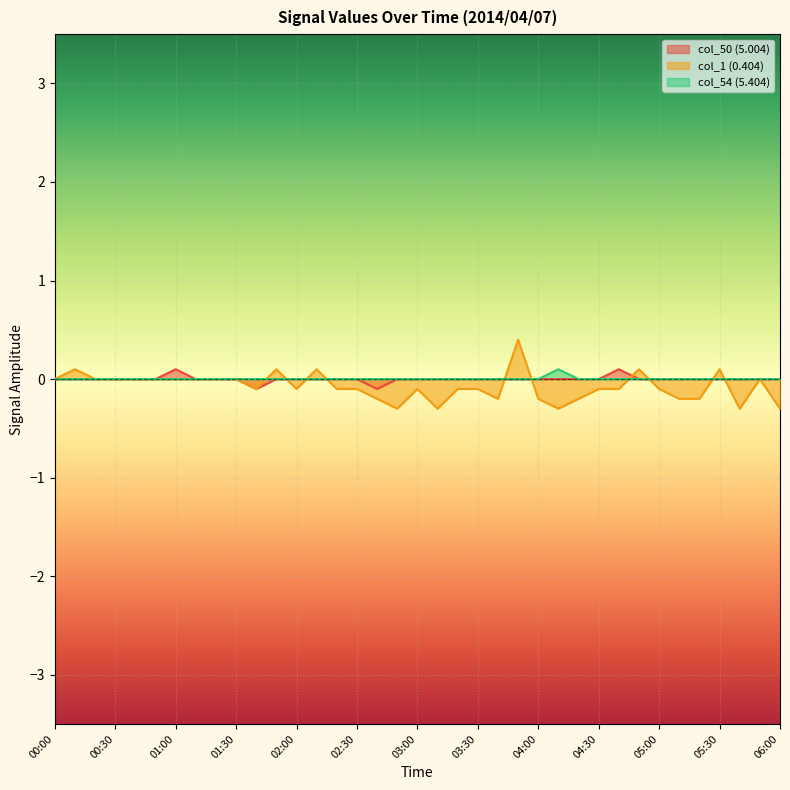

Reading left to right, what are all the values shown in this chart?

col_50 (5.004): 00:00=0.0	00:10=-0.0	00:20=-0.0	00:30=0.0	00:40=-0.0	00:50=0.0	01:00=0.1	01:10=-0.0	01:20=0.0	01:30=-0.0	01:40=-0.1	01:50=0.0	02:00=-0.0	02:10=0.0	02:20=-0.0	02:30=0.0	02:40=-0.1	02:50=-0.0	03:00=0.0	03:10=-0.0	03:20=-0.0	03:30=0.0	03:40=0.0	03:50=0.0	04:00=-0.0	04:10=-0.0	04:20=0.0	04:30=0.0	04:40=0.1	04:50=-0.0	05:00=0.0	05:10=-0.0	05:20=-0.0	05:30=-0.0	05:40=-0.0	05:50=0.0	06:00=0.0
col_1 (0.404): 00:00=0.0	00:10=0.1	00:20=-0.0	00:30=0.0	00:40=-0.0	00:50=-0.0	01:00=0.0	01:10=-0.0	01:20=-0.0	01:30=-0.0	01:40=-0.1	01:50=0.1	02:00=-0.1	02:10=0.1	02:20=-0.1	02:30=-0.1	02:40=-0.2	02:50=-0.3	03:00=-0.1	03:10=-0.3	03:20=-0.1	03:30=-0.1	03:40=-0.2	03:50=0.4	04:00=-0.2	04:10=-0.3	04:20=-0.2	04:30=-0.1	04:40=-0.1	04:50=0.1	05:00=-0.1	05:10=-0.2	05:20=-0.2	05:30=0.1	05:40=-0.3	05:50=0.0	06:00=-0.3
col_54 (5.404): 00:00=0.0	00:10=-0.0	00:20=-0.0	00:30=-0.0	00:40=-0.0	00:50=-0.0	01:00=-0.0	01:10=0.0	01:20=-0.0	01:30=0.0	01:40=-0.0	01:50=0.0	02:00=-0.0	02:10=0.0	02:20=0.0	02:30=-0.0	02:40=-0.0	02:50=-0.0	03:00=-0.0	03:10=-0.0	03:20=-0.0	03:30=-0.0	03:40=-0.0	03:50=-0.0	04:00=0.0	04:10=0.1	04:20=-0.0	04:30=-0.0	04:40=0.0	04:50=-0.0	05:00=0.0	05:10=-0.0	05:20=-0.0	05:30=-0.0	05:40=0.0	05:50=-0.0	06:00=-0.0